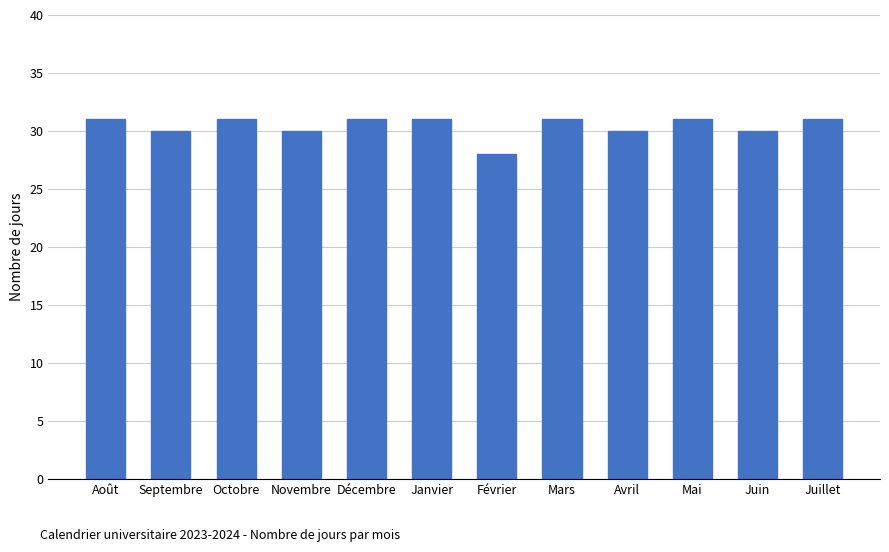

Reading right to left, extract all data points from this chart.

31	30	31	30	31	28	31	31	30	31	30	31